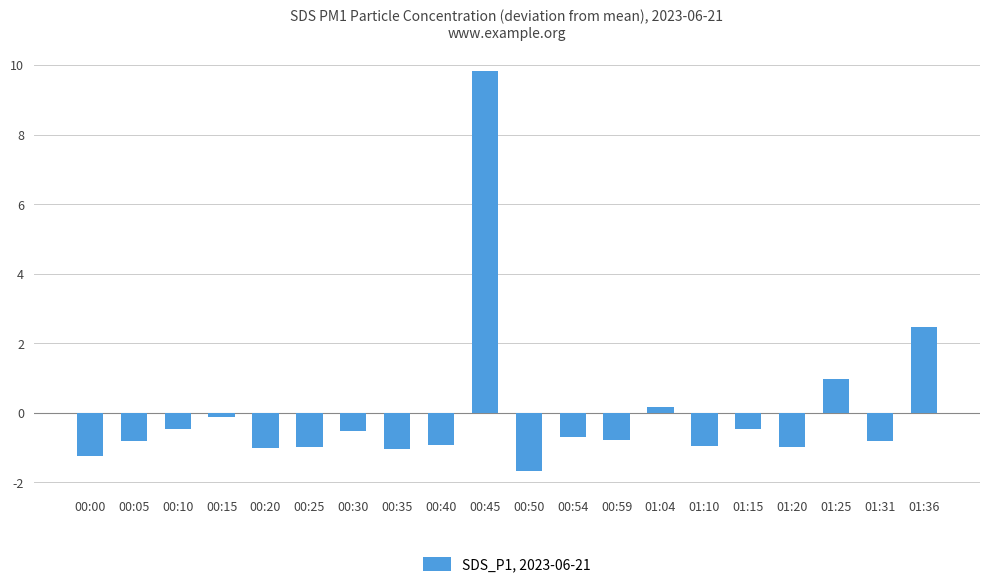

The value at 01:36 is 2.5. True or false?

True